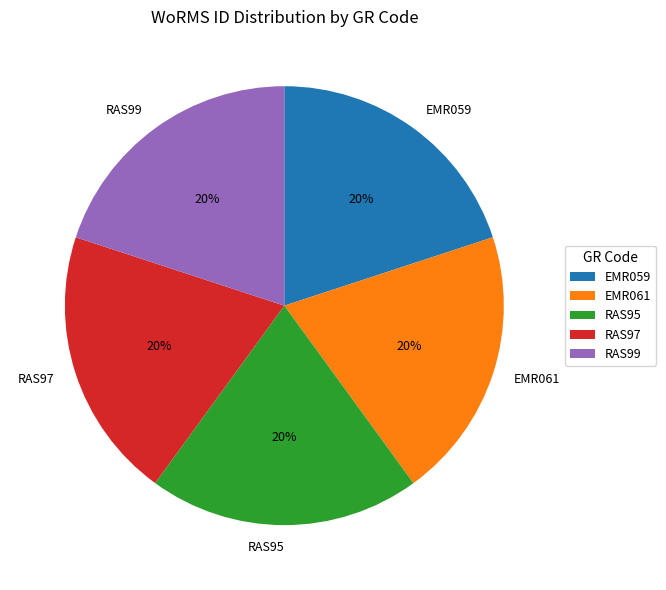

To the nearest percent, what is the combined percentage of RAS99 and RAS95?

40%